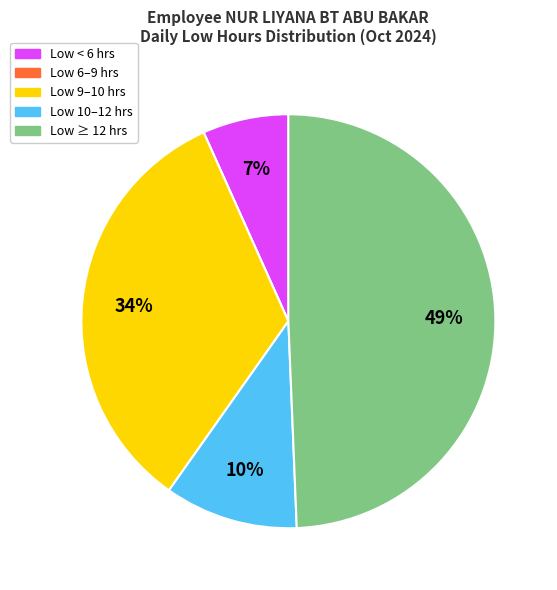

Does any single category account for the majority?

No